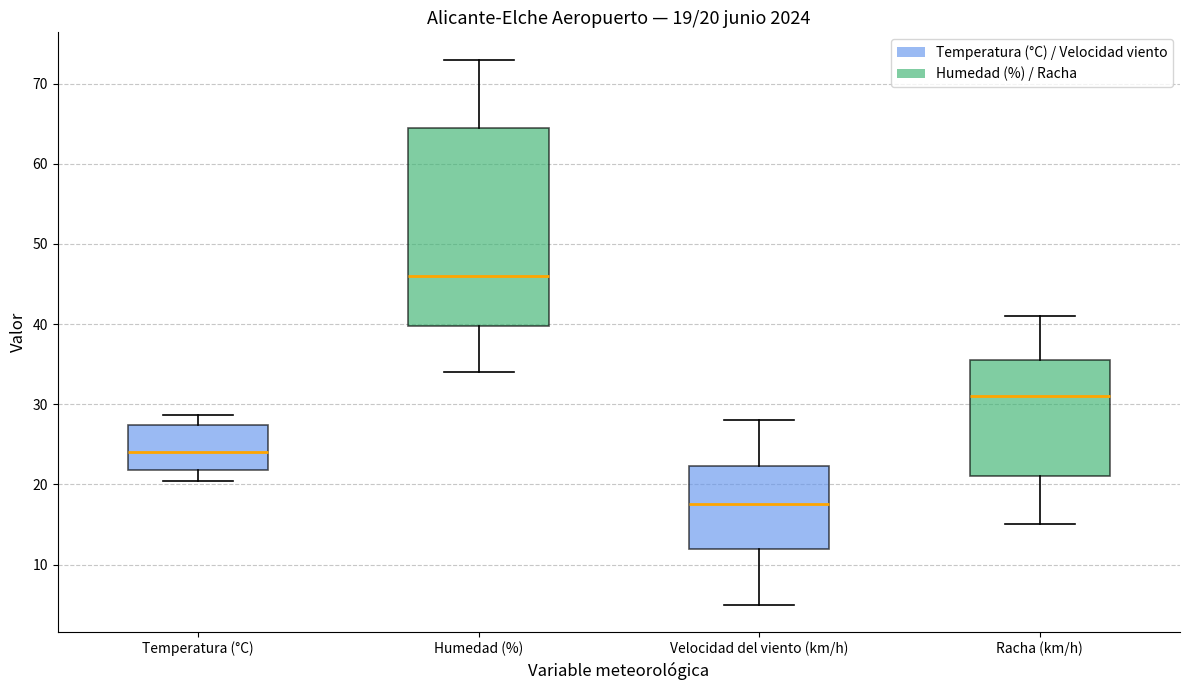

Which box is the tallest, from its lower edge to its upper edge?

Humedad (%)